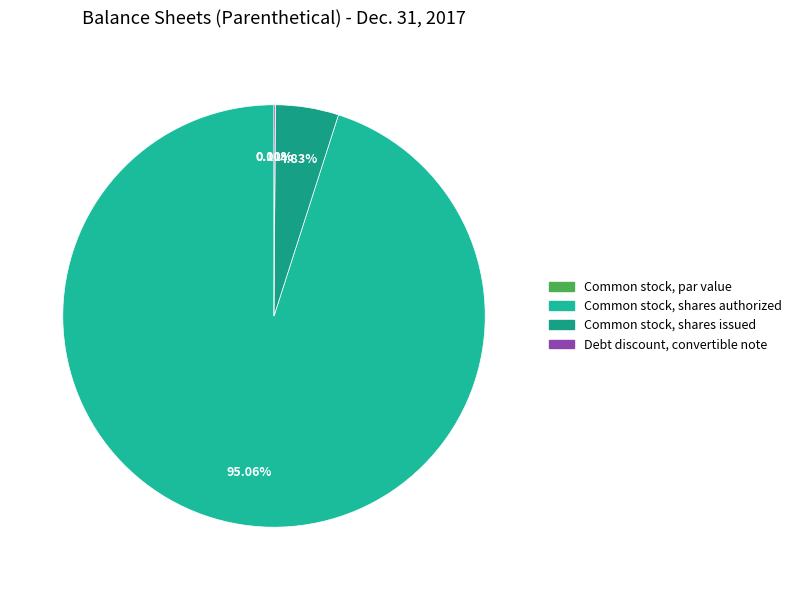

Which slice is the largest?

Common stock, shares authorized